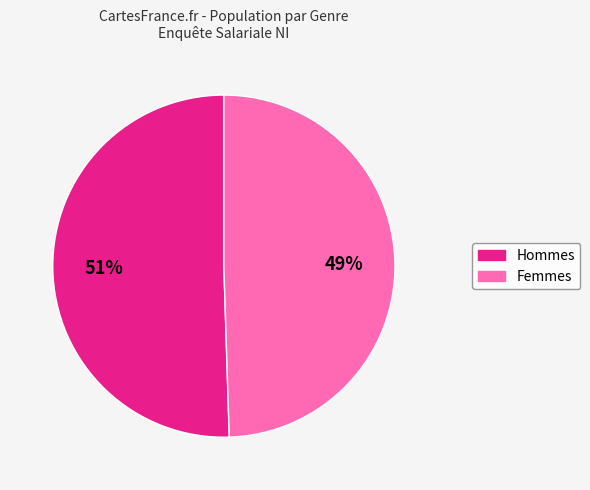

To the nearest percent, what percentage of the pie is Femmes?

49%